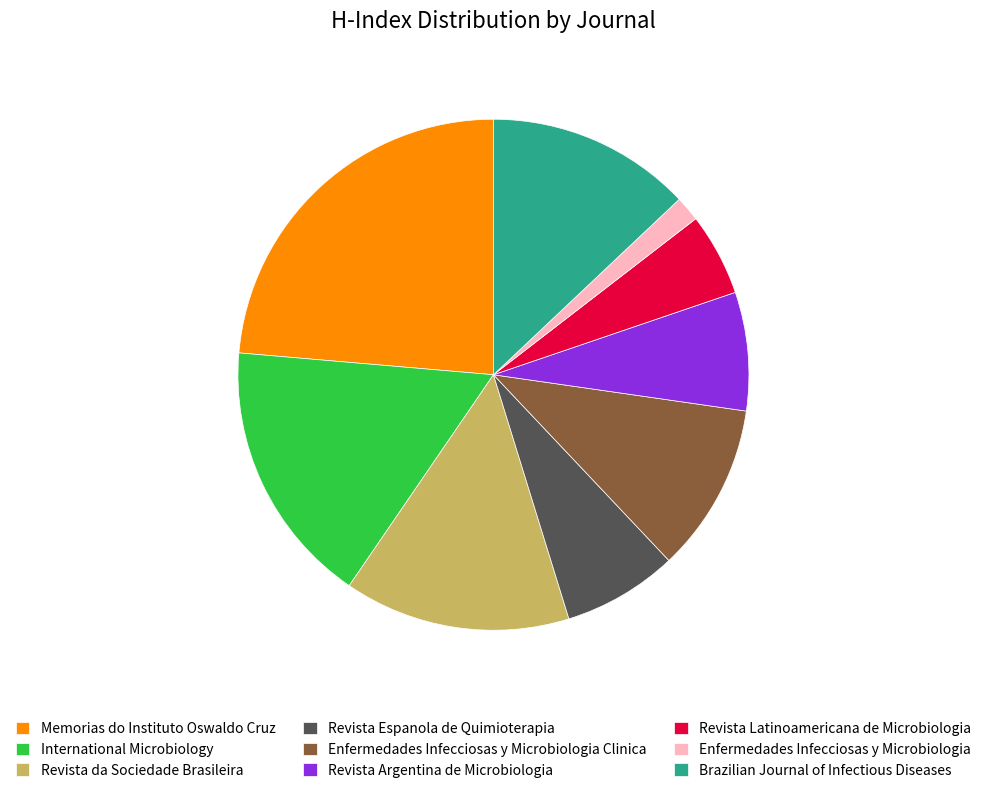

The Revista Latinoamericana de Microbiologia slice represents 16% of the pie. True or false?

False